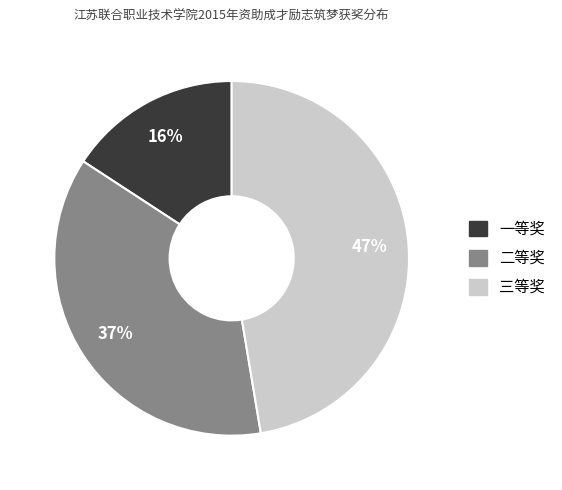

Which slice is the largest?

三等奖